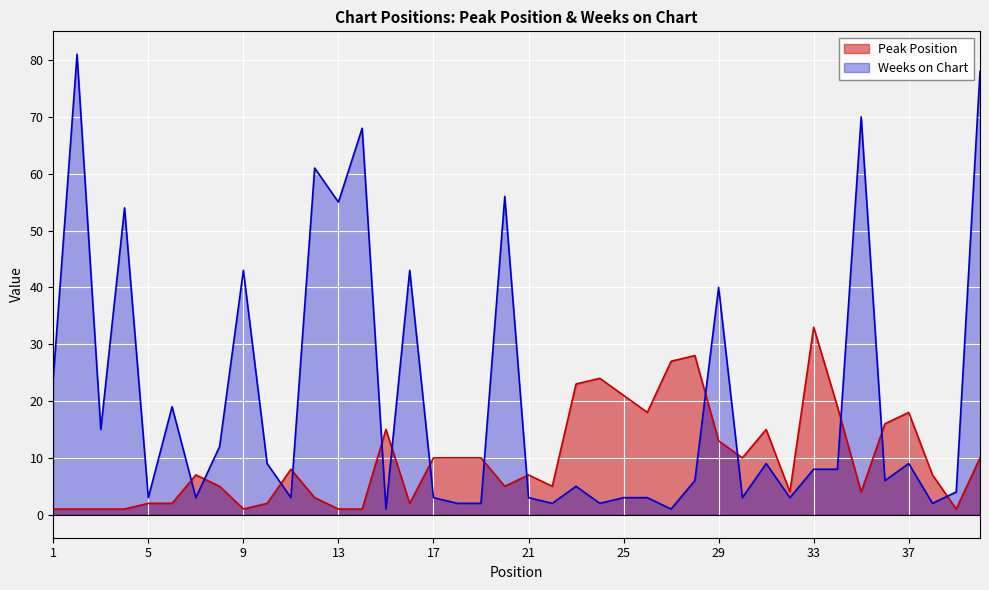

The value of Peak Position at 11 is 8. True or false?

True